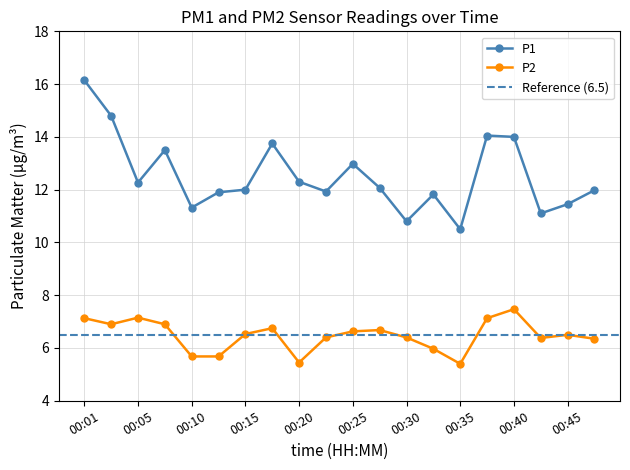

Reading left to right, list all the values displayed in this chart.

P1: 16.1	14.8	12.3	13.5	11.3	11.9	12.0	13.8	12.3	11.9	13.0	12.1	10.8	11.8	10.5	14.1	14.0	11.1	11.4	12.0
P2: 7.1	6.9	7.2	6.9	5.7	5.7	6.5	6.8	5.5	6.4	6.6	6.7	6.4	6.0	5.4	7.1	7.5	6.4	6.5	6.3